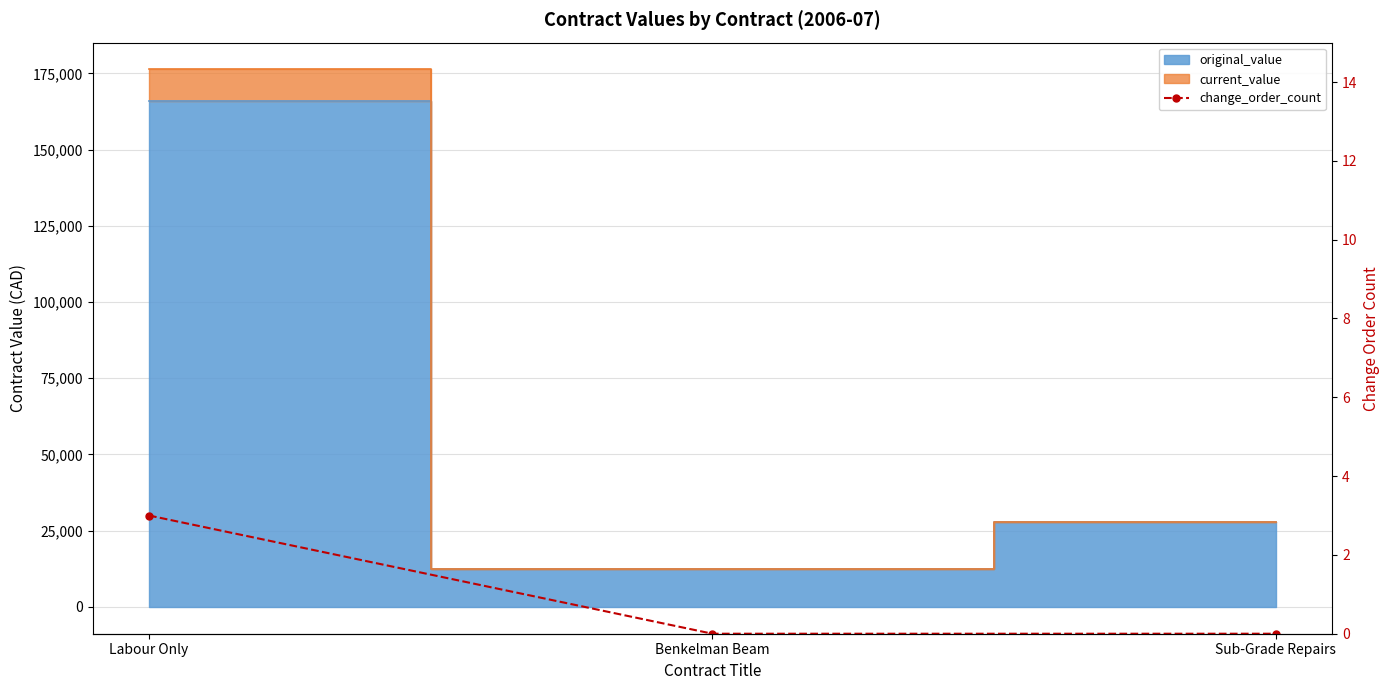

How many categories are shown in the chart?

3